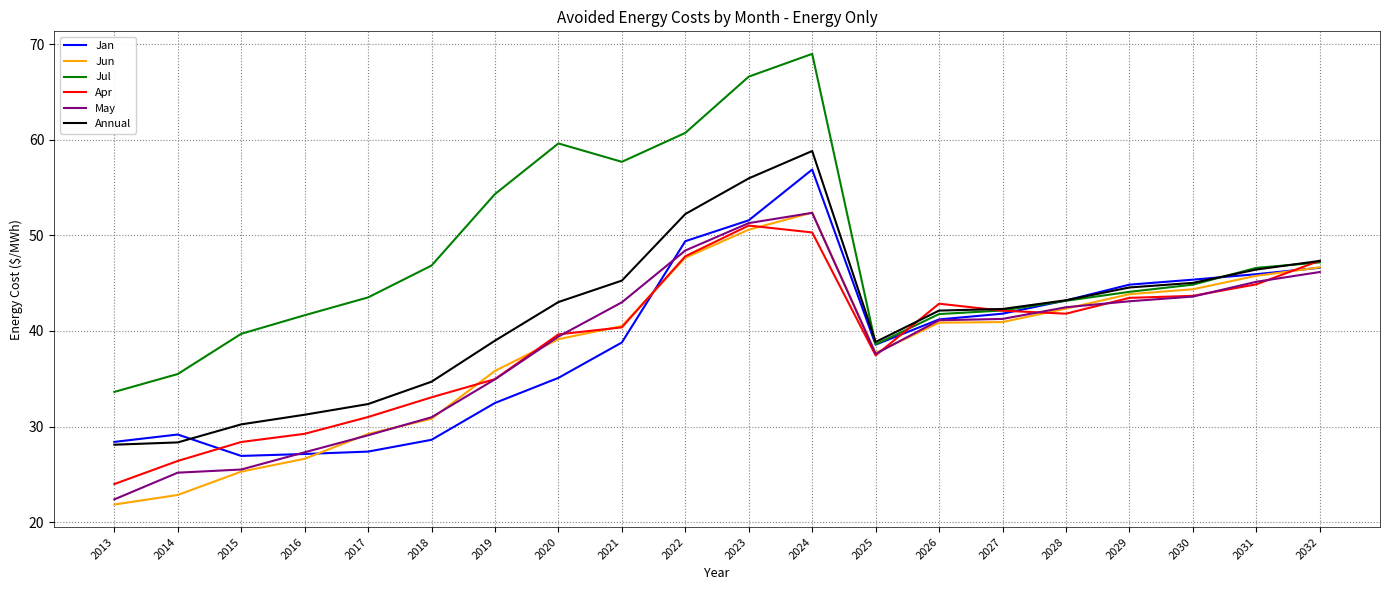

The value of May at 2017 is 51.5. True or false?

False